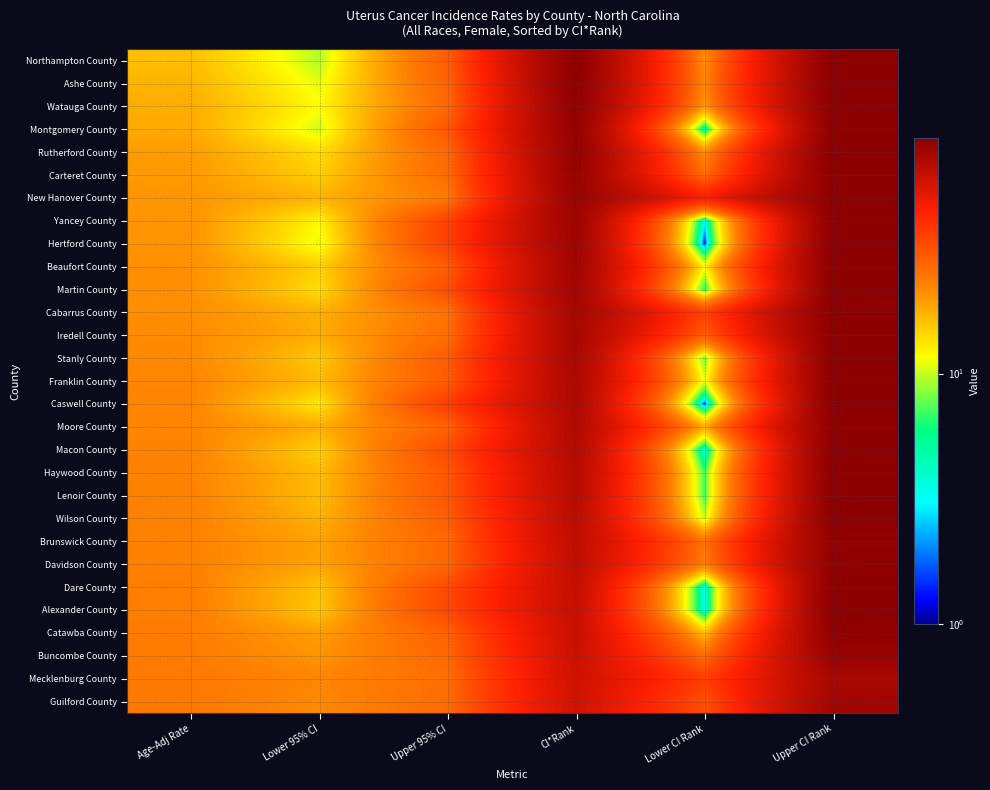

At which category is the sum across all series the highest?

Upper CI Rank